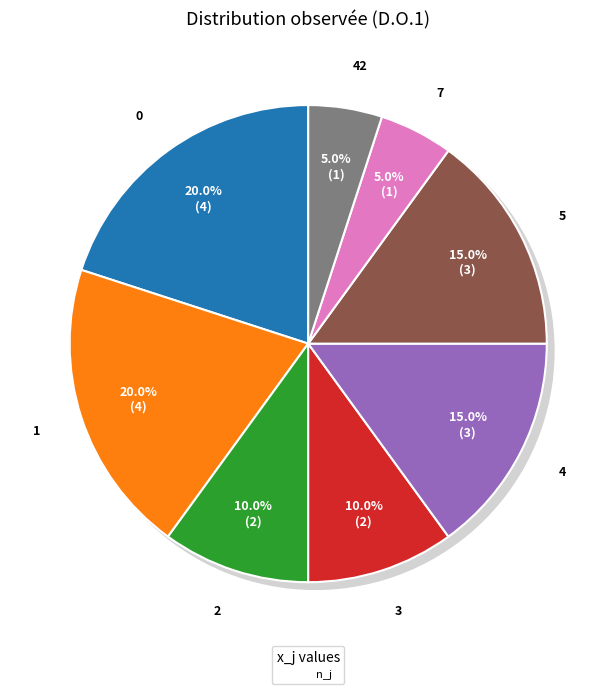

Which has a higher value, 3 or 5?

5